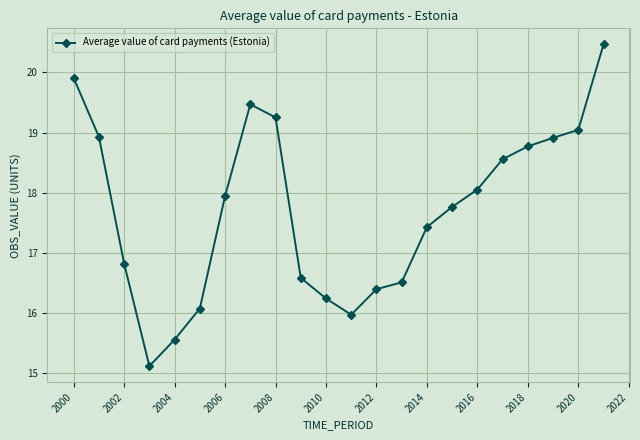

What is the sum of all values?

389.8